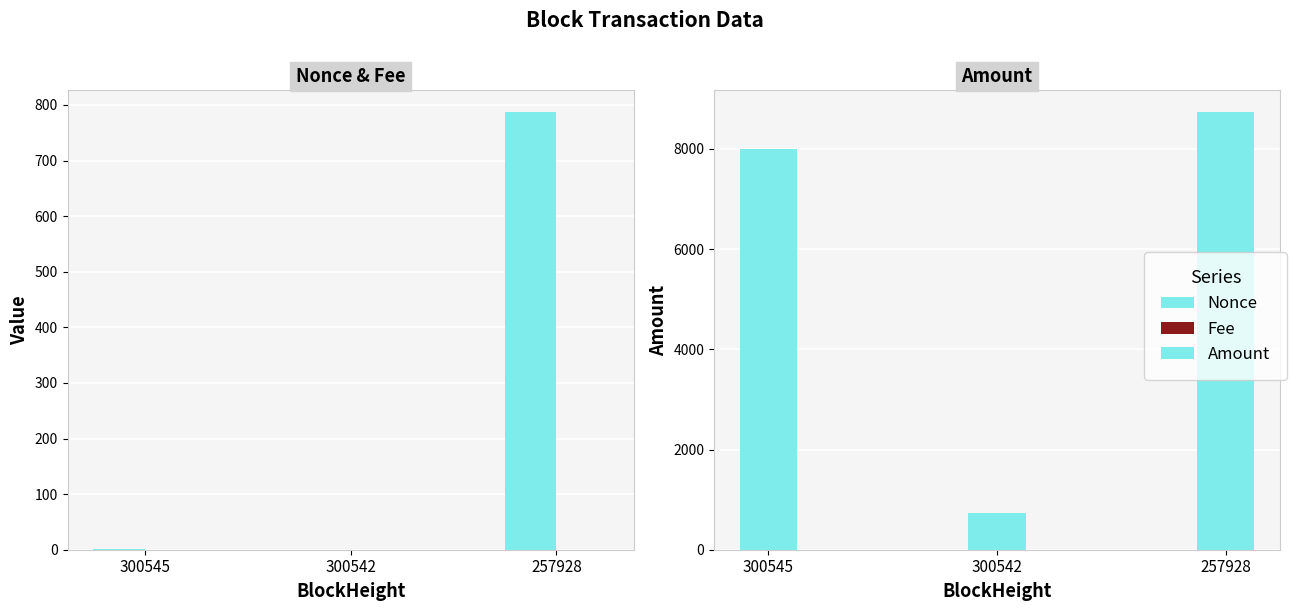

What are all the series names shown in the legend?

Nonce, Fee, Amount